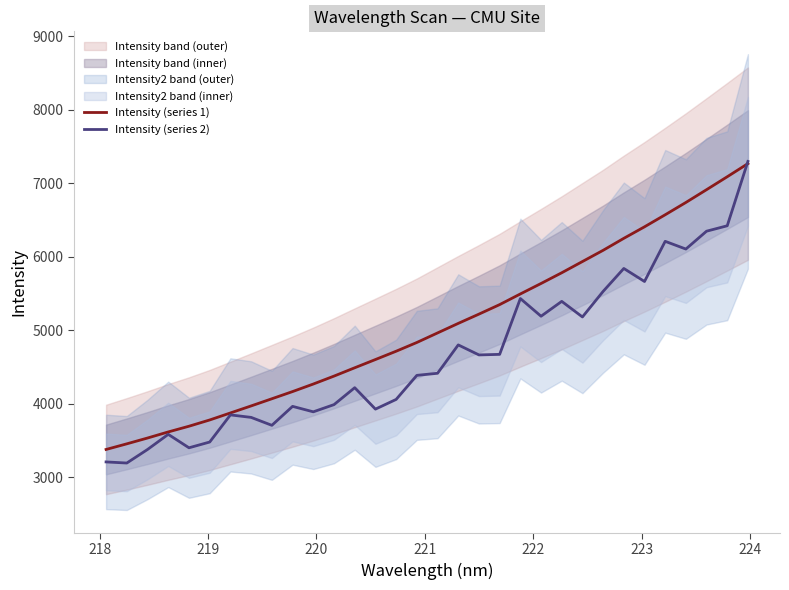

The Intensity (series 1) series shows 6033.6 at 221. True or false?

False